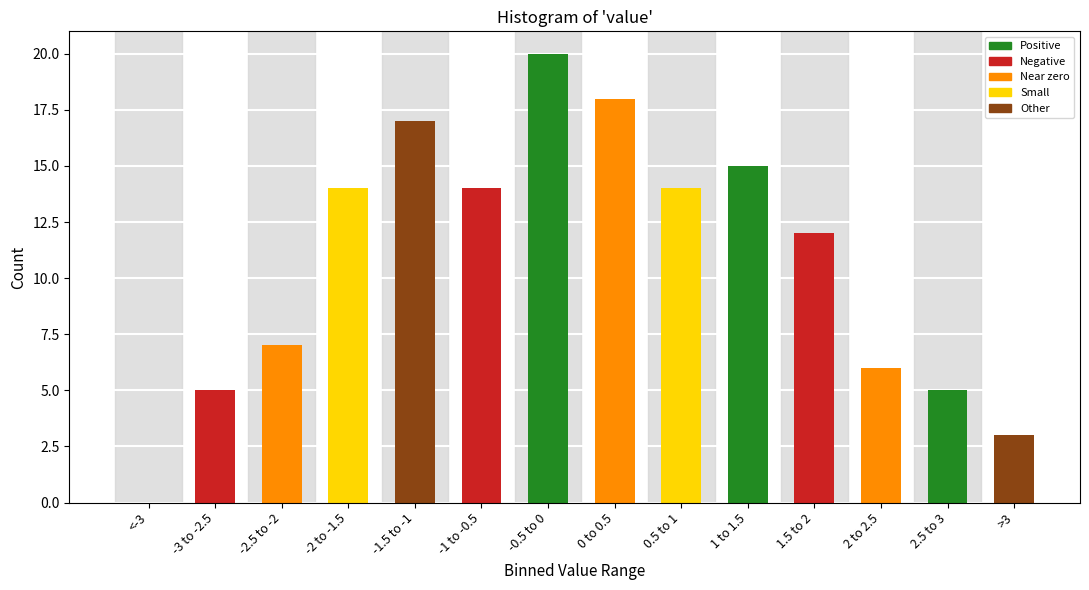

Reading right to left, list all the values displayed in this chart.

>3=3	2.5 to 3=5	2 to 2.5=6	1.5 to 2=12	1 to 1.5=15	0.5 to 1=14	0 to 0.5=18	-0.5 to 0=20	-1 to -0.5=14	-1.5 to -1=17	-2 to -1.5=14	-2.5 to -2=7	-3 to -2.5=5	<-3=0